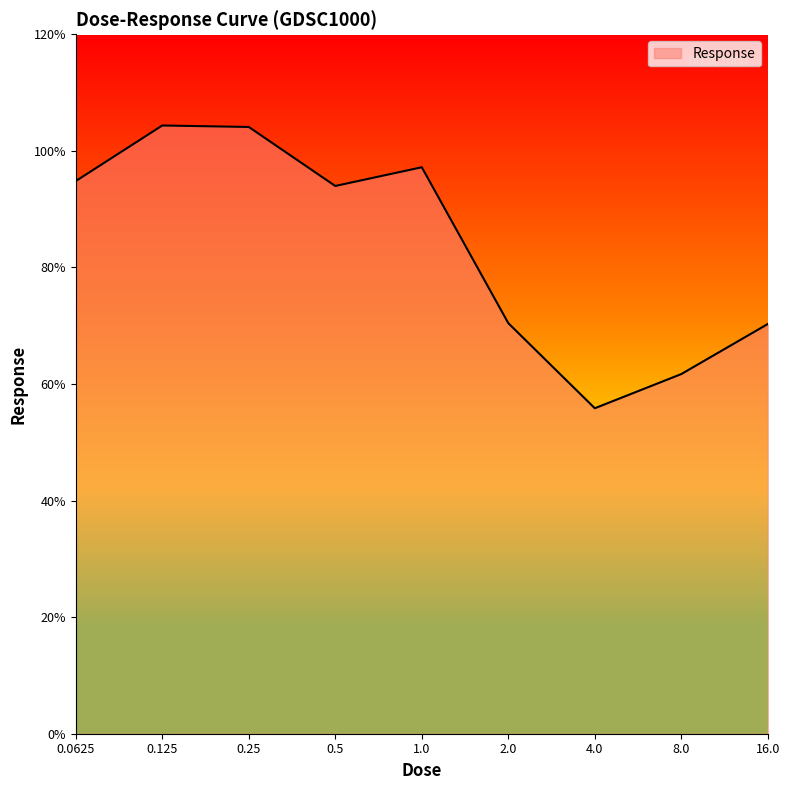

What is the greatest value displayed?

104.4